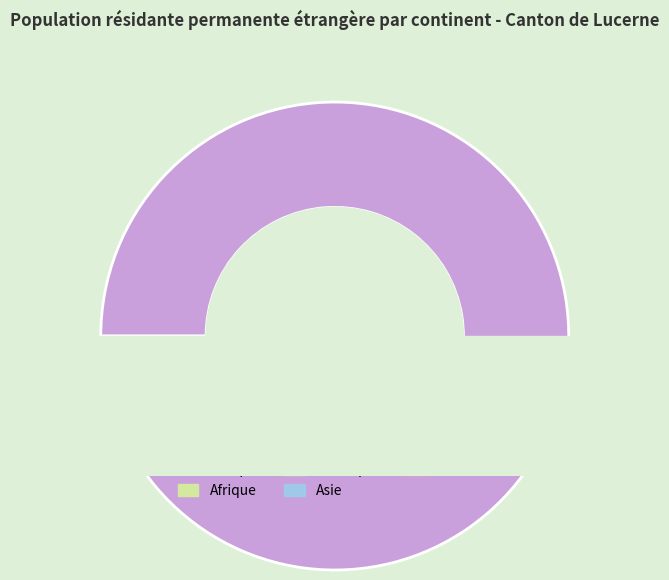

Is there a majority slice in this chart?

Yes